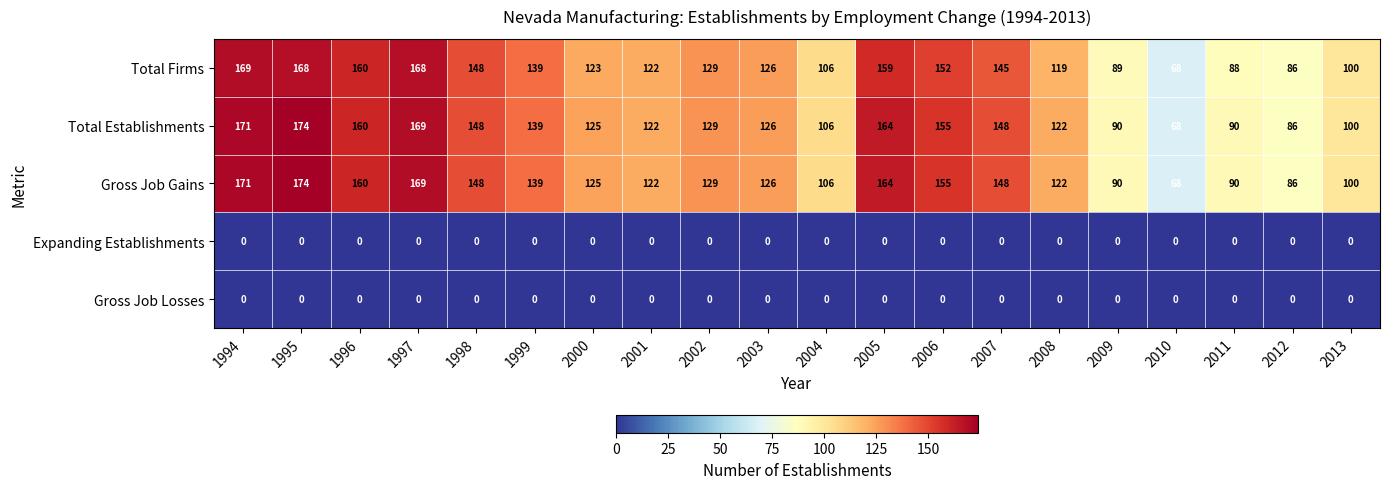

What is the spread (max minus min) of values at 1998?

148